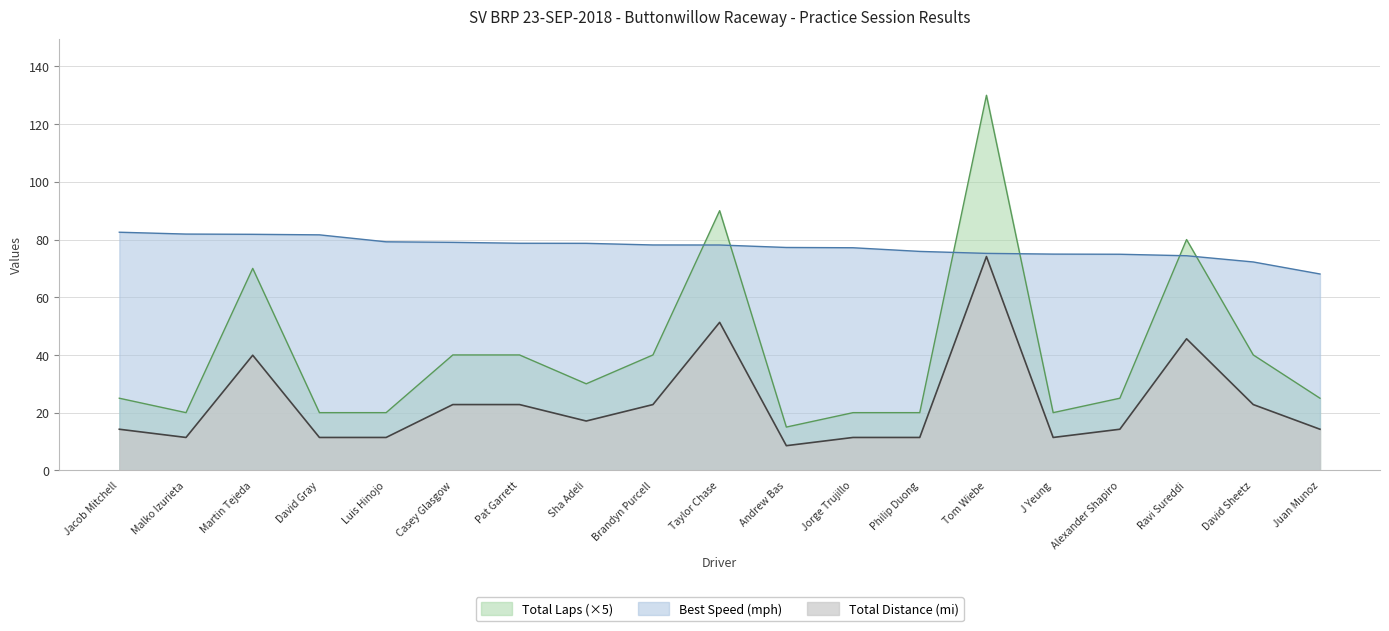

Between Luis Hinojo and Alexander Shapiro, which is larger?

Alexander Shapiro